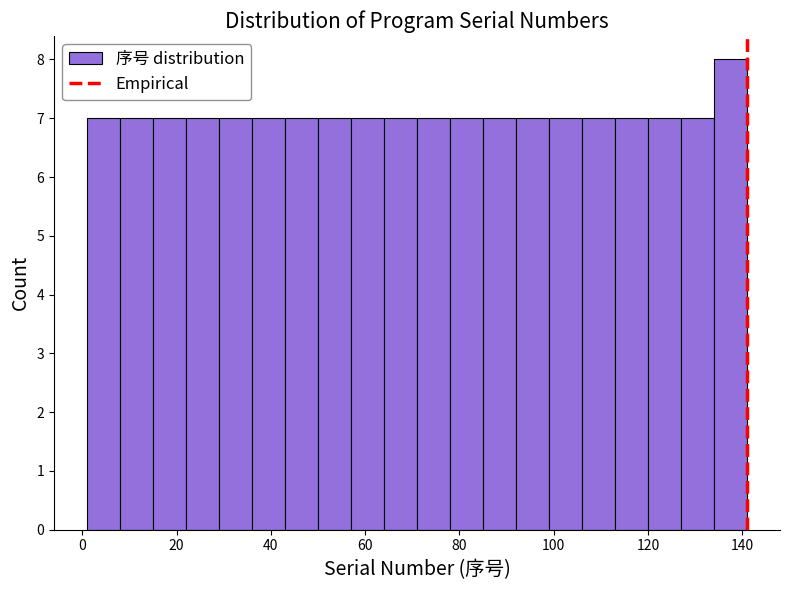

Read against the x-axis, roughly where is the centre of the tallest bar?

138